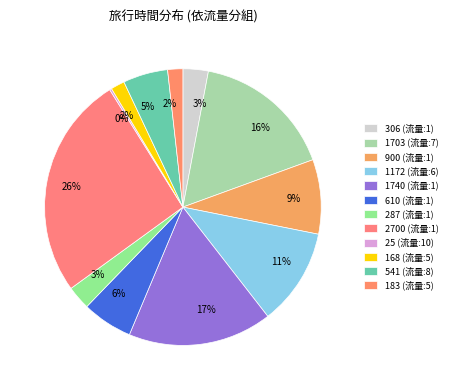

Is there a majority slice in this chart?

No